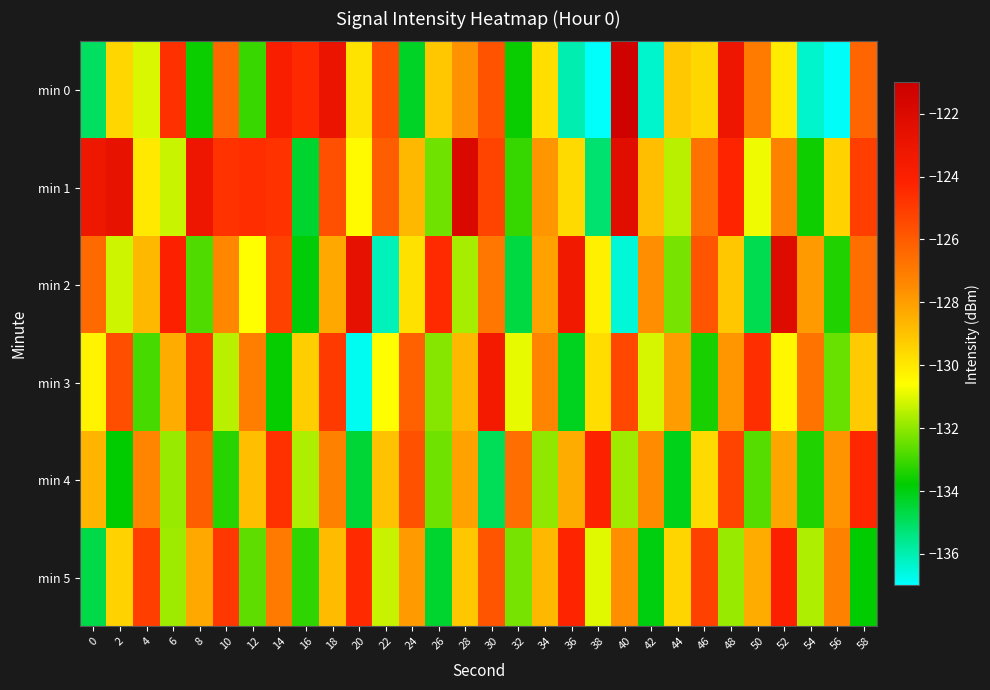

Count the number of categories in the chart.

30